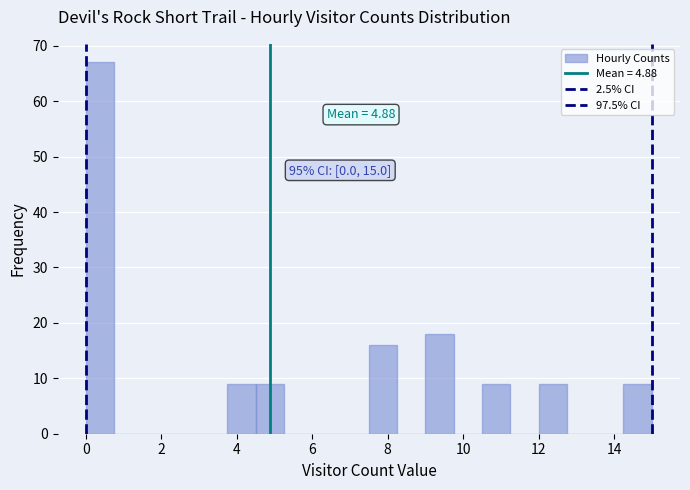

Read against the x-axis, roughly where is the centre of the tallest bar?

0.4